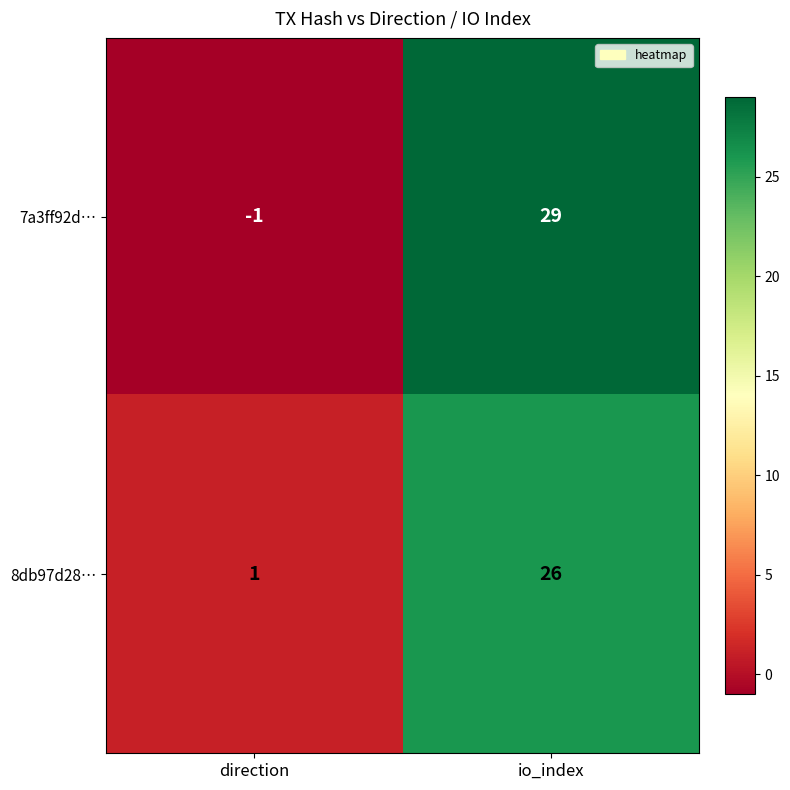

At which label is 8db97d28… closest to 13?

direction